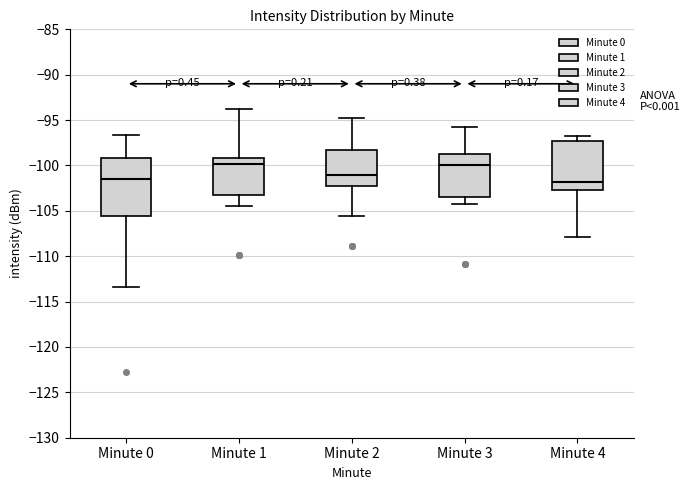

Reading left to right, transcribe this box plot: for each box, give where its median line is, the range the box spans, and where its two whiskers end, as read against the y-axis. The values are not printed on the chart, so give them approximately, as read against the axis.

Minute 0: median -101.5, box -105.5 to -99.0, whiskers -113.5 to -96.5
Minute 1: median -100.0, box -103.5 to -99.0, whiskers -104.5 to -94.0
Minute 2: median -101.0, box -102.5 to -98.5, whiskers -105.5 to -95.0
Minute 3: median -100.0, box -103.5 to -98.5, whiskers -104.5 to -96.0
Minute 4: median -102.0, box -102.5 to -97.5, whiskers -108.0 to -97.0